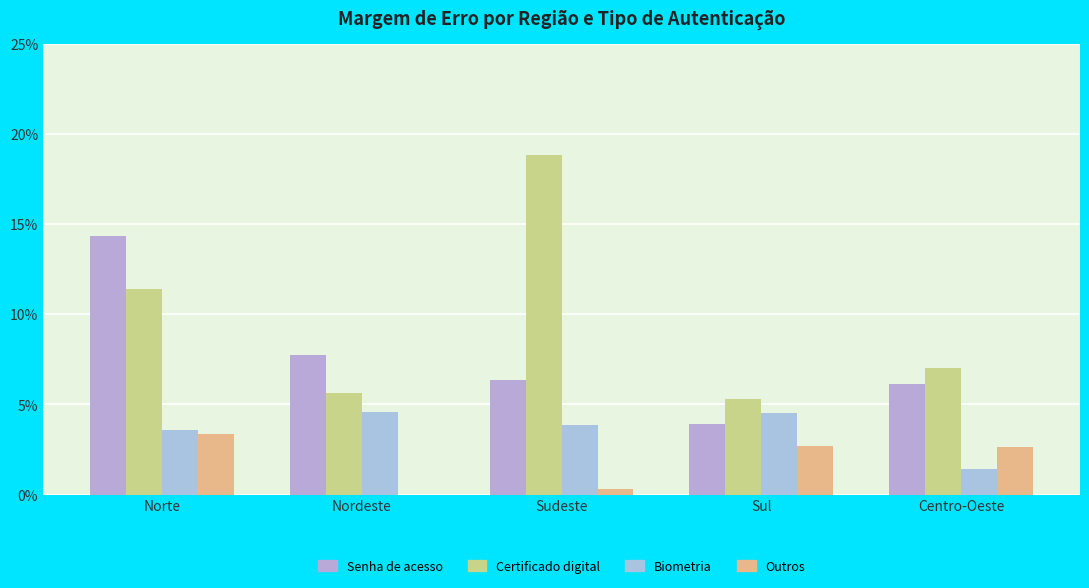

Count the number of data series in this chart.

4